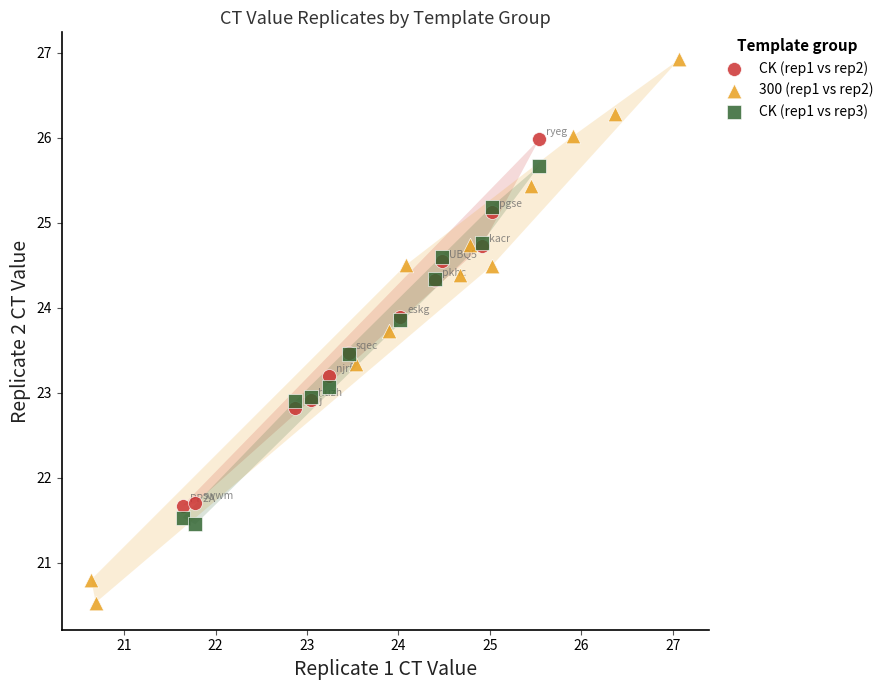

Which series reaches the maximum Y coordinate?

300 (rep1 vs rep2)